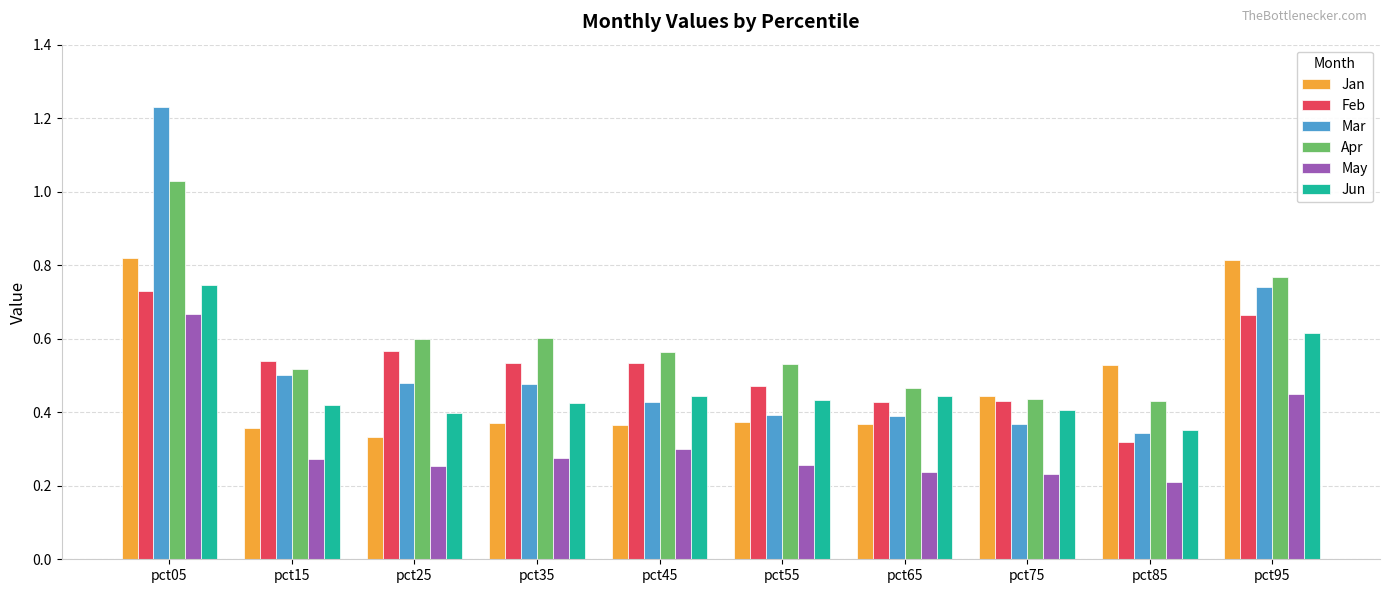

Which series has the widest spread of values?

Mar